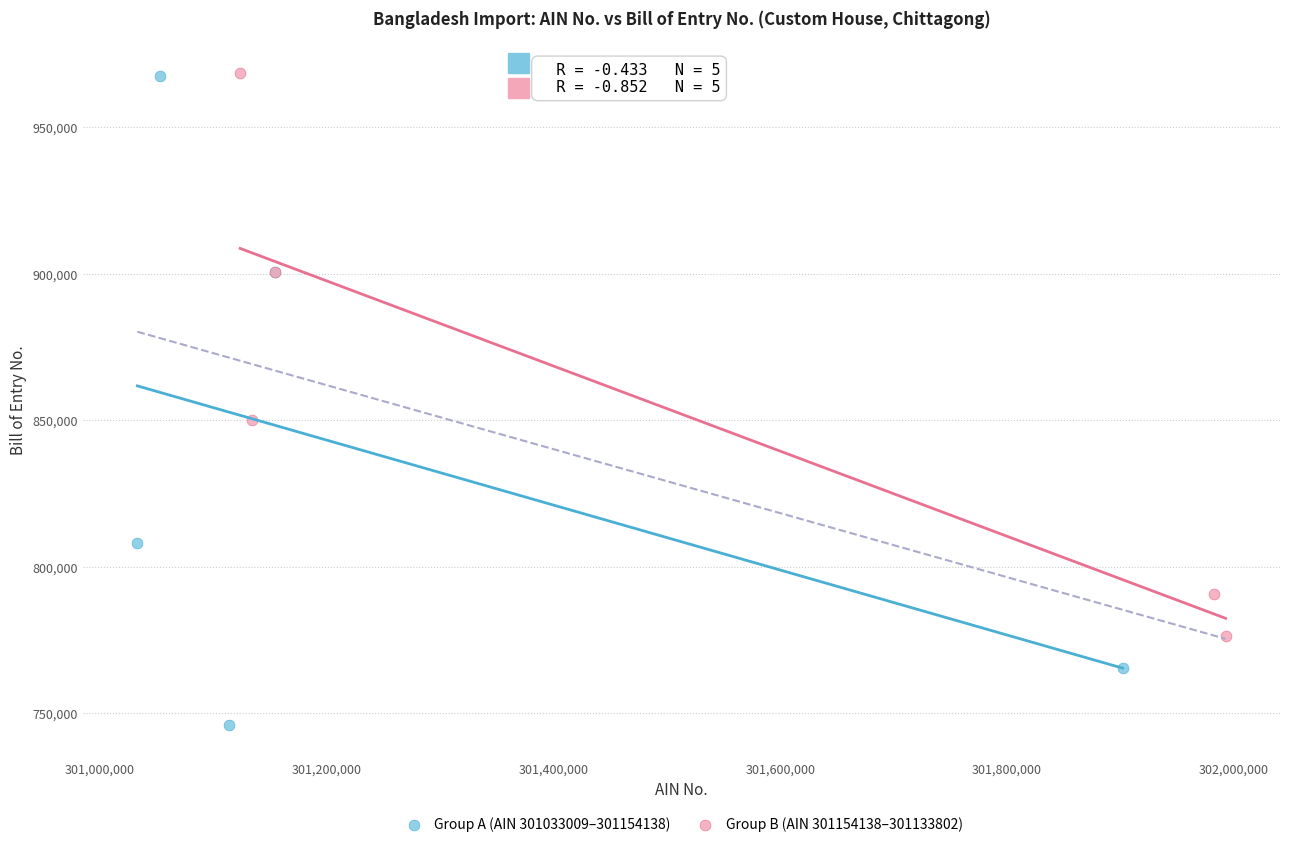

Which series contains the lowest Y value?

Group A (AIN 301033009–301154138)